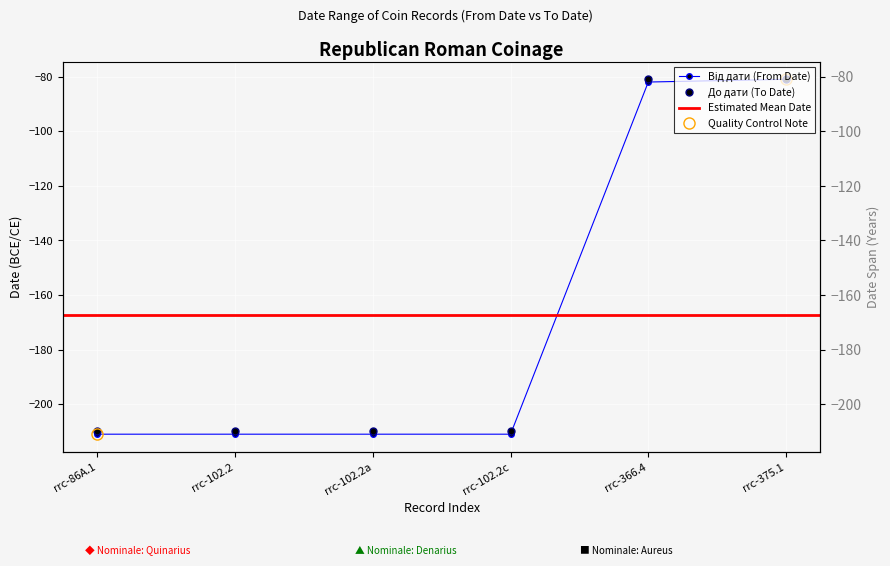

True or false: Від дати and До дати cross at least once.

False